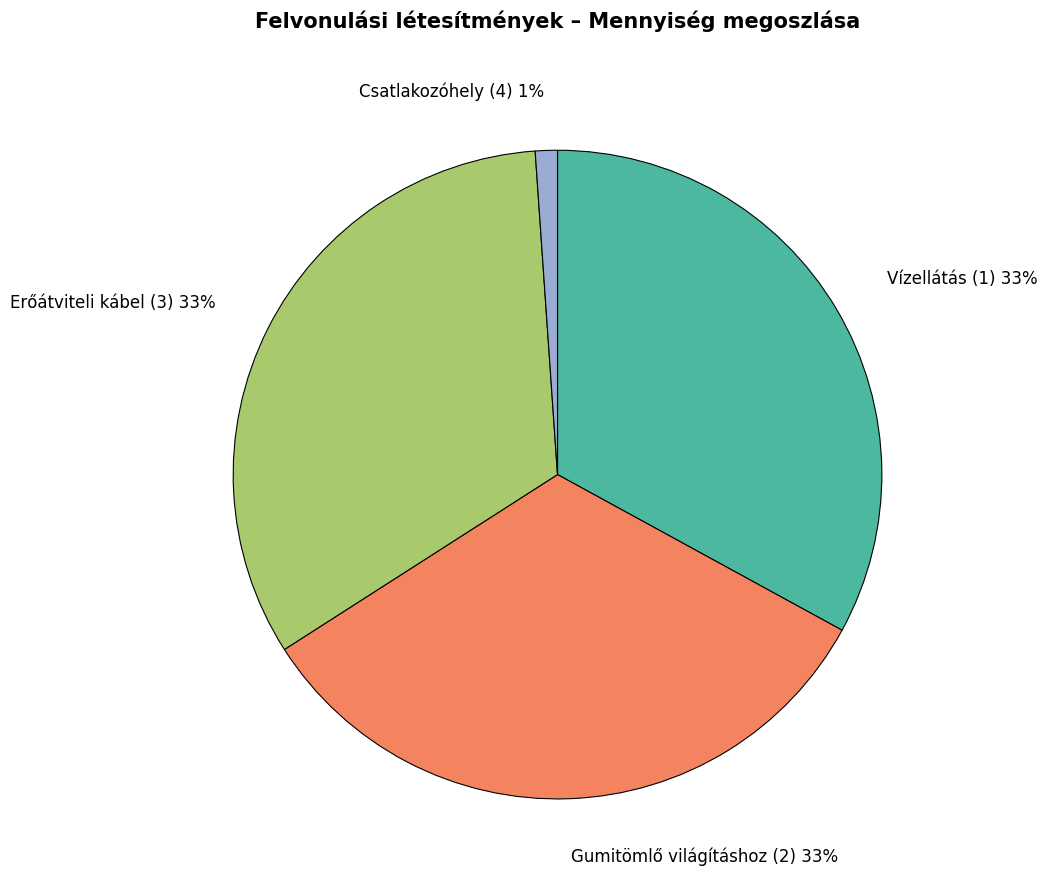

To the nearest percent, what is the difference between the largest and smallest slice percentages?

32%